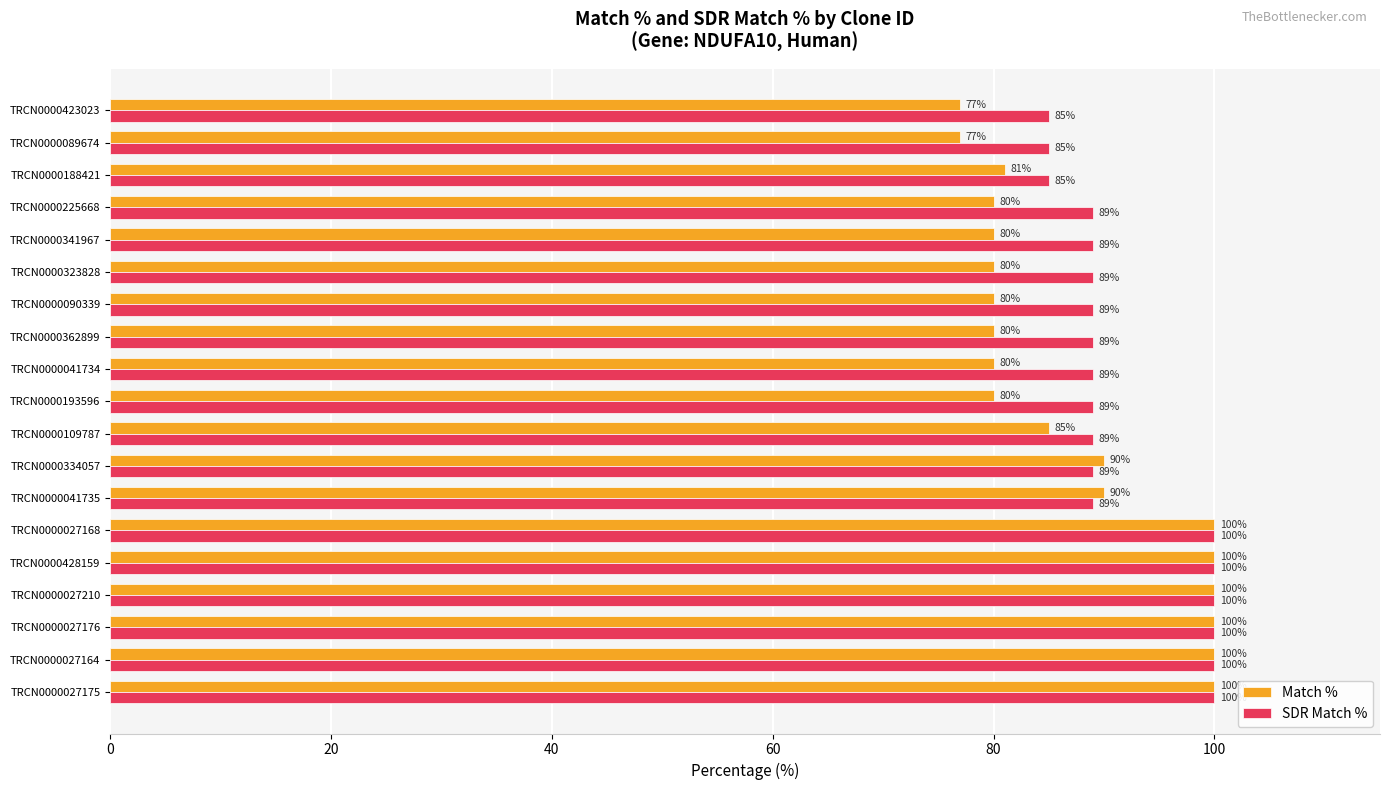

Count the SDR Match % values in the range 89 to 100.

16